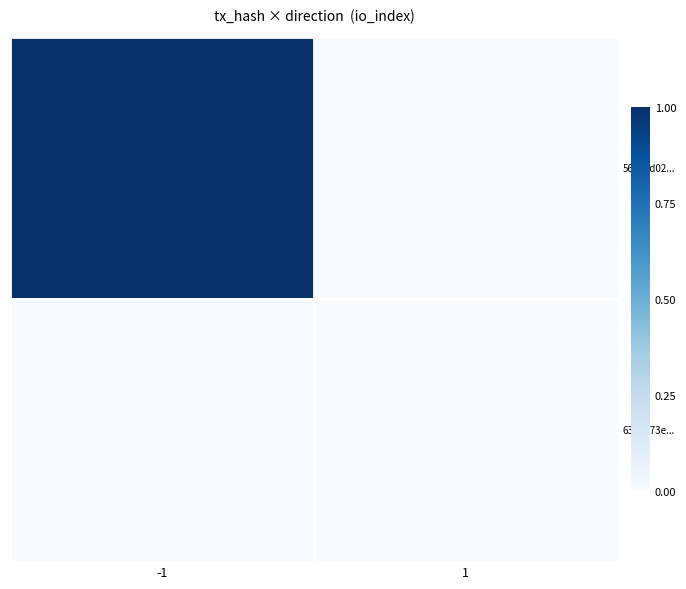

Which series has the largest range (max minus min)?

563a6d02...